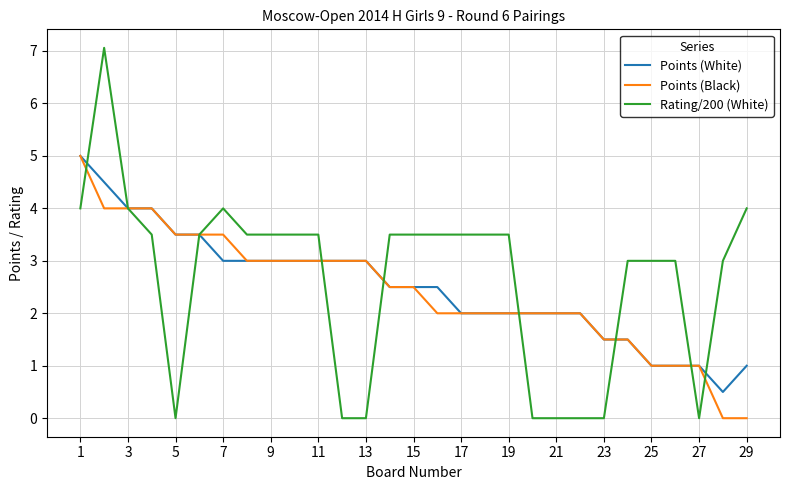

What is the minimum value for Points (White)?

0.5